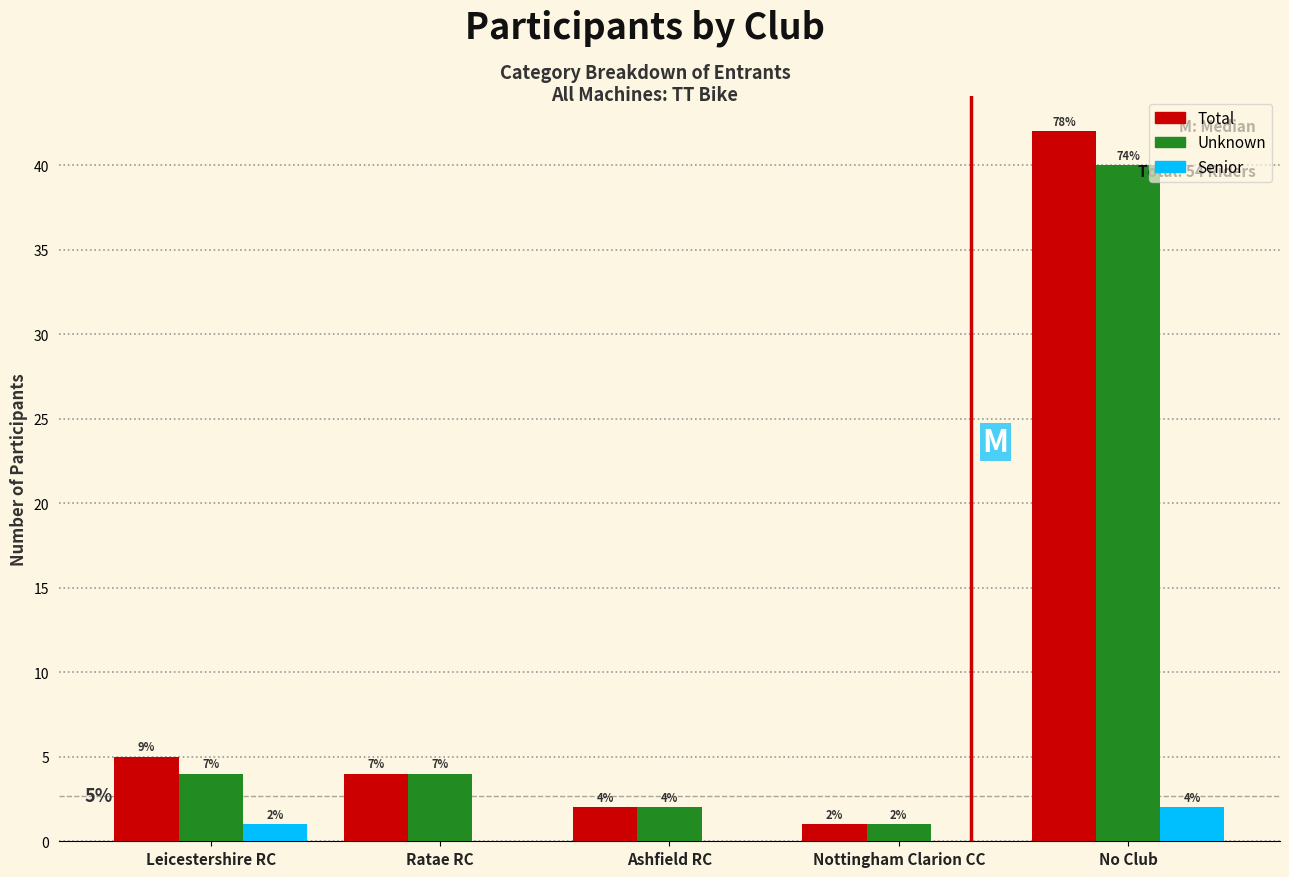

Reading right to left, list all the values displayed in this chart.

Total: No Club=42	Nottingham Clarion CC=1	Ashfield RC=2	Ratae RC=4	Leicestershire RC=5
Unknown: No Club=40	Nottingham Clarion CC=1	Ashfield RC=2	Ratae RC=4	Leicestershire RC=4
Senior: No Club=2	Nottingham Clarion CC=0	Ashfield RC=0	Ratae RC=0	Leicestershire RC=1